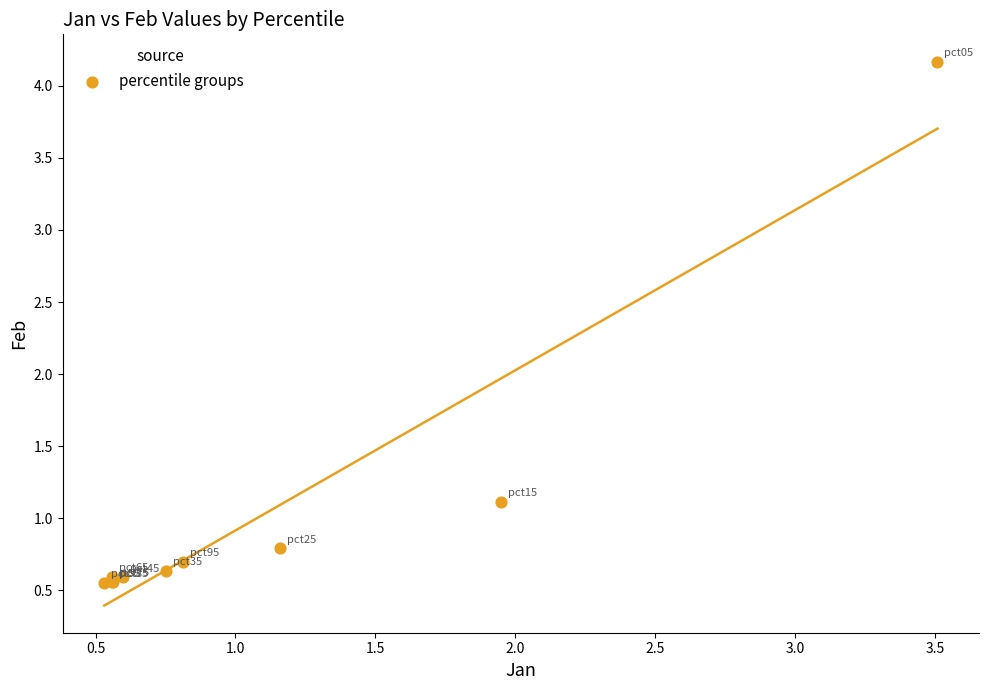

What Y value in the scatter plot is closest to 2?

1.1